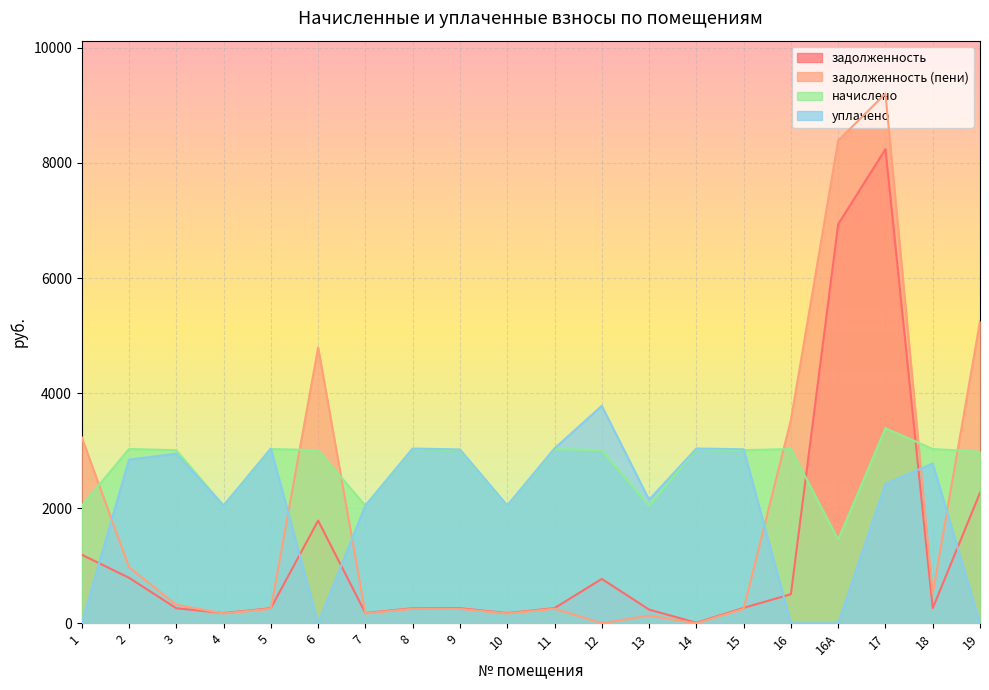

Count the number of categories in the chart.

20